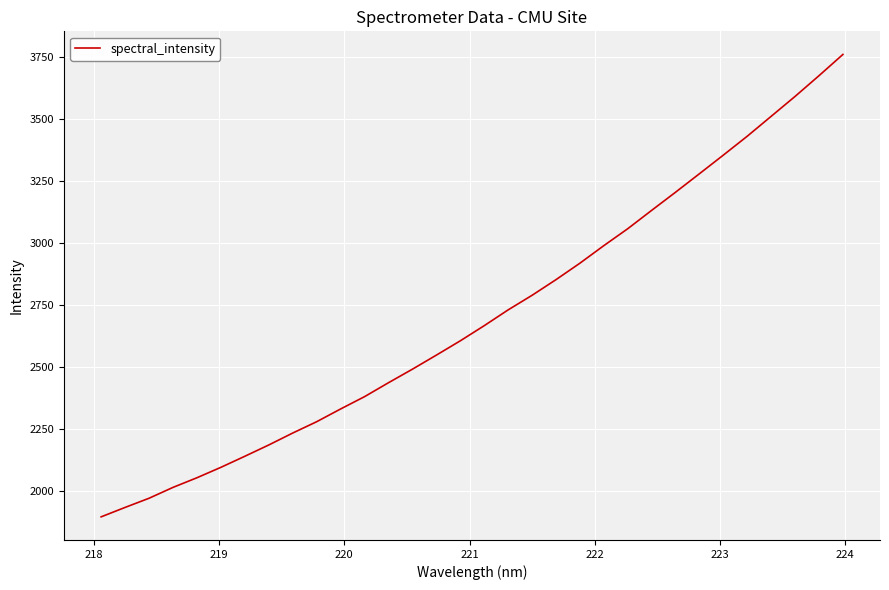

Reading left to right, transcribe all the data shown in this chart.

1896.1	1934.1	1971.1	2014.8	2053.7	2095.7	2140.3	2185.8	2233.9	2279.5	2330.8	2380.5	2436.6	2491.2	2547.8	2605.4	2666.4	2730.1	2788.8	2851.8	2918.2	2988.9	3057.1	3131.1	3204.2	3278.8	3353.8	3429.9	3510.1	3590.3	3673.7	3759.2